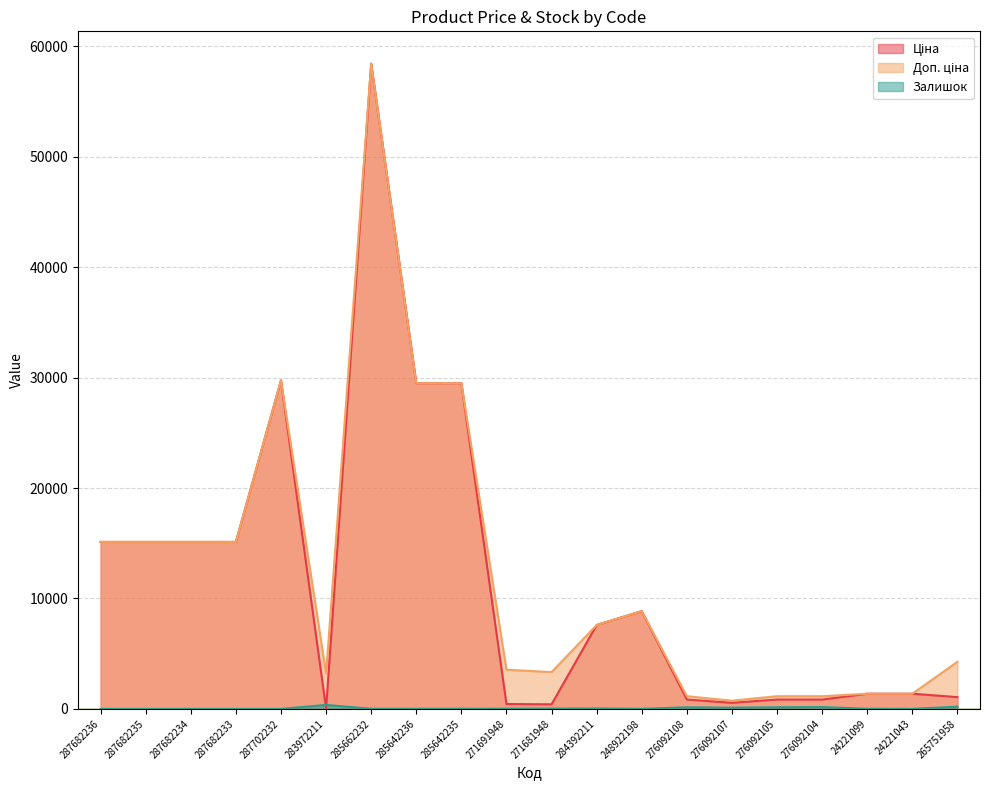

What is the total value across all series at 287682233?

30240.0